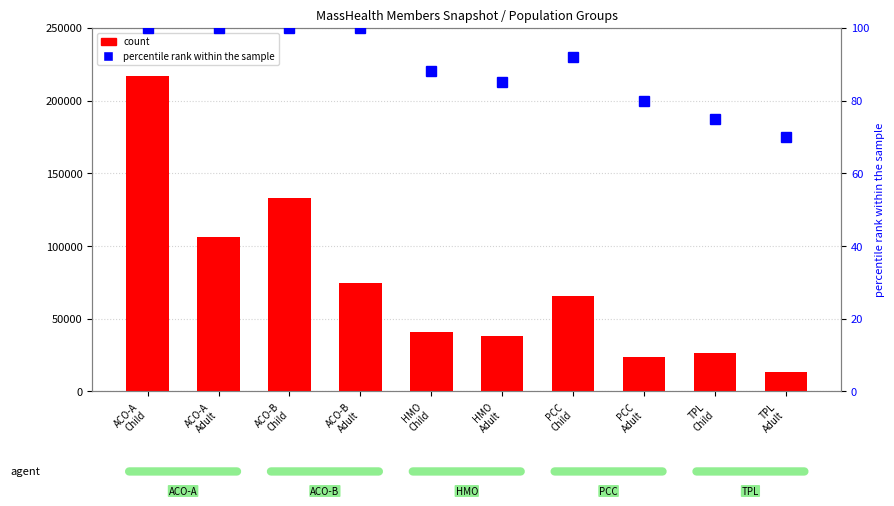

Is the value of percentile rank within the sample at TPL
Adult greater than the value of count at TPL
Adult?

No